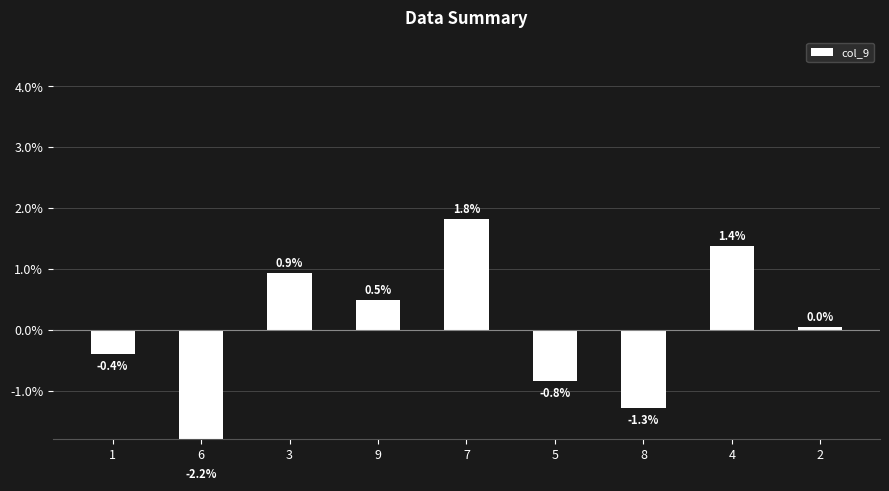

Between 9 and 4, which is larger?

4